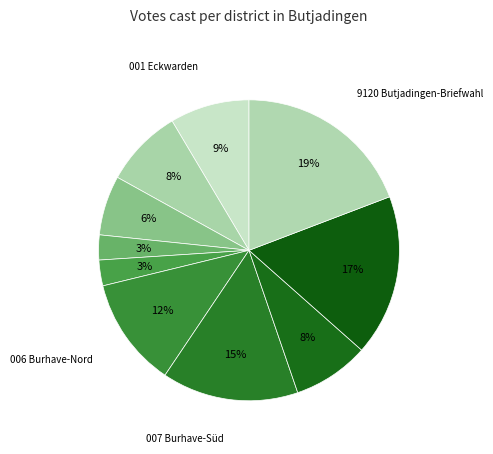

To the nearest percent, what is the average slice percentage?

10%